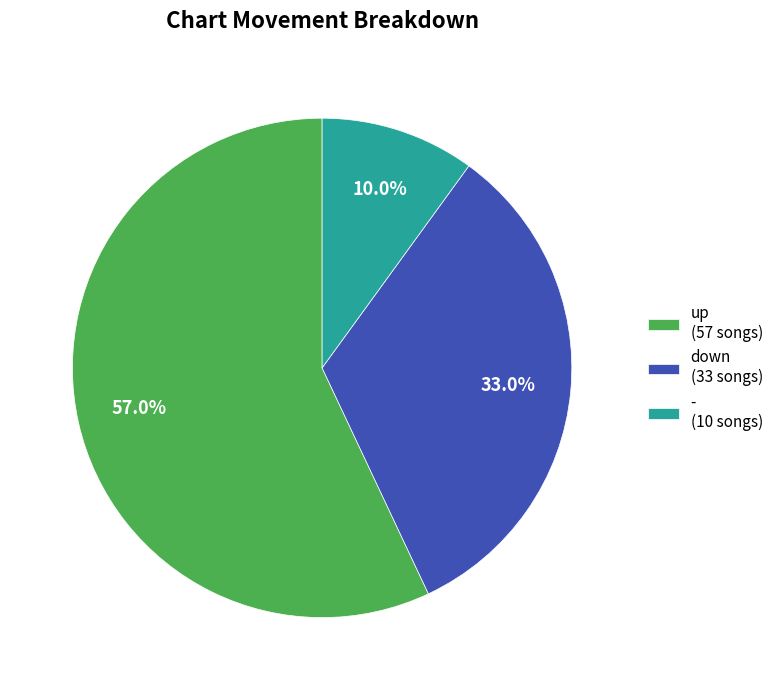

What percentage is NOT represented by up?

43.0%